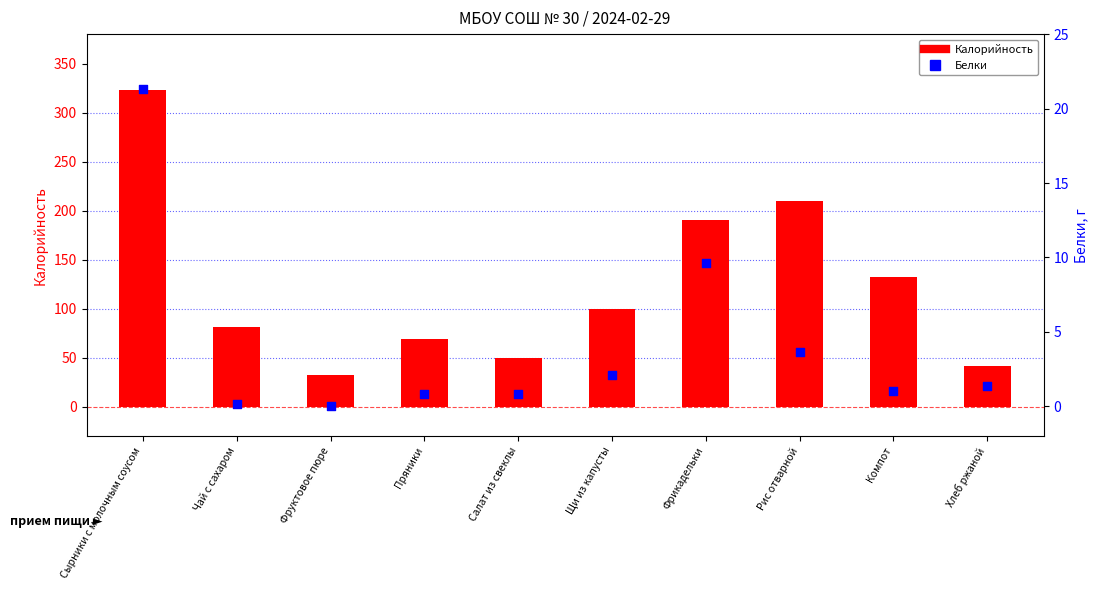

What are all the series names shown in the legend?

Калорийность, Белки